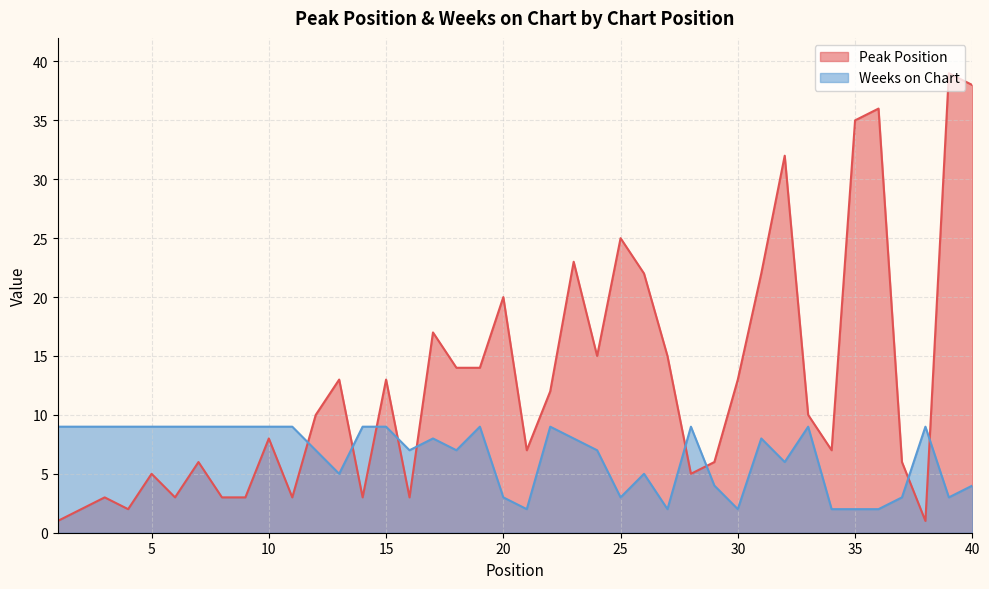

What are all the series names shown in the legend?

Peak Position, Weeks on Chart